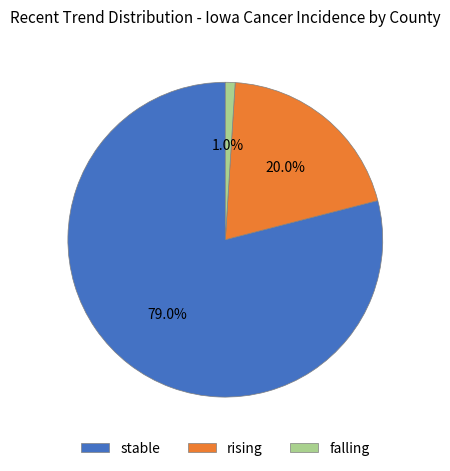

Which slice is the smallest?

falling